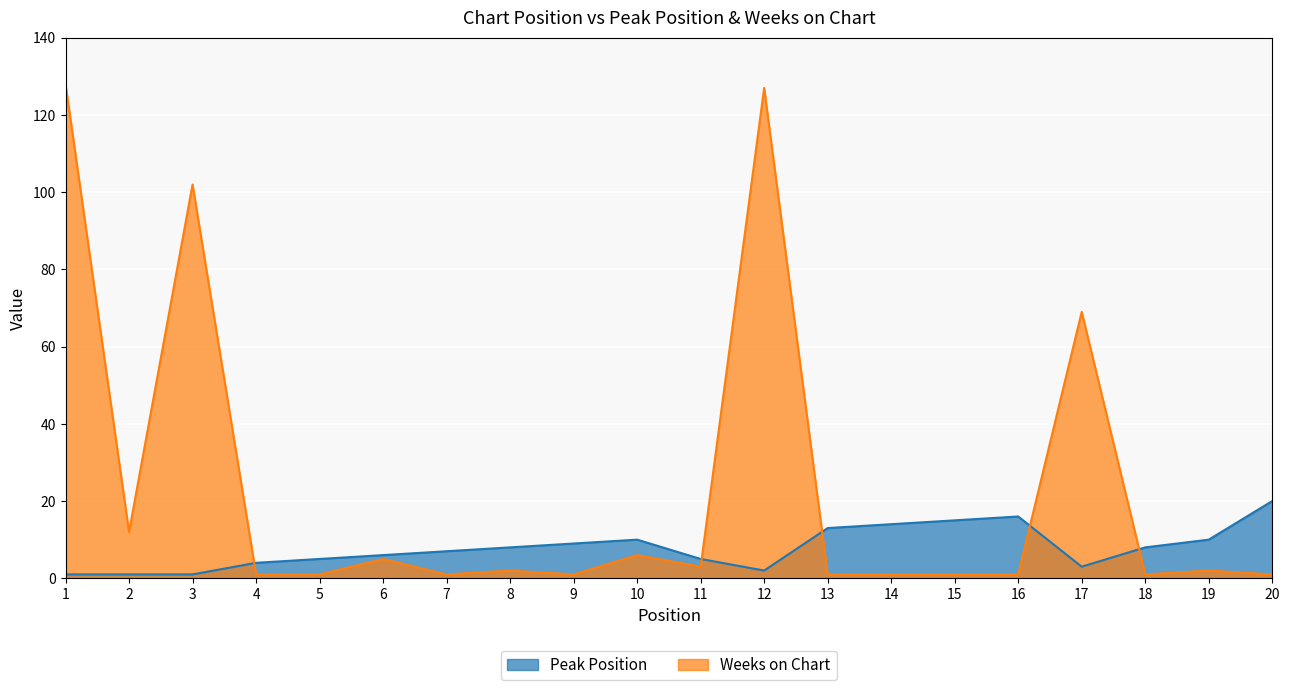

Does the chart display data point markers on the line(s)?

No